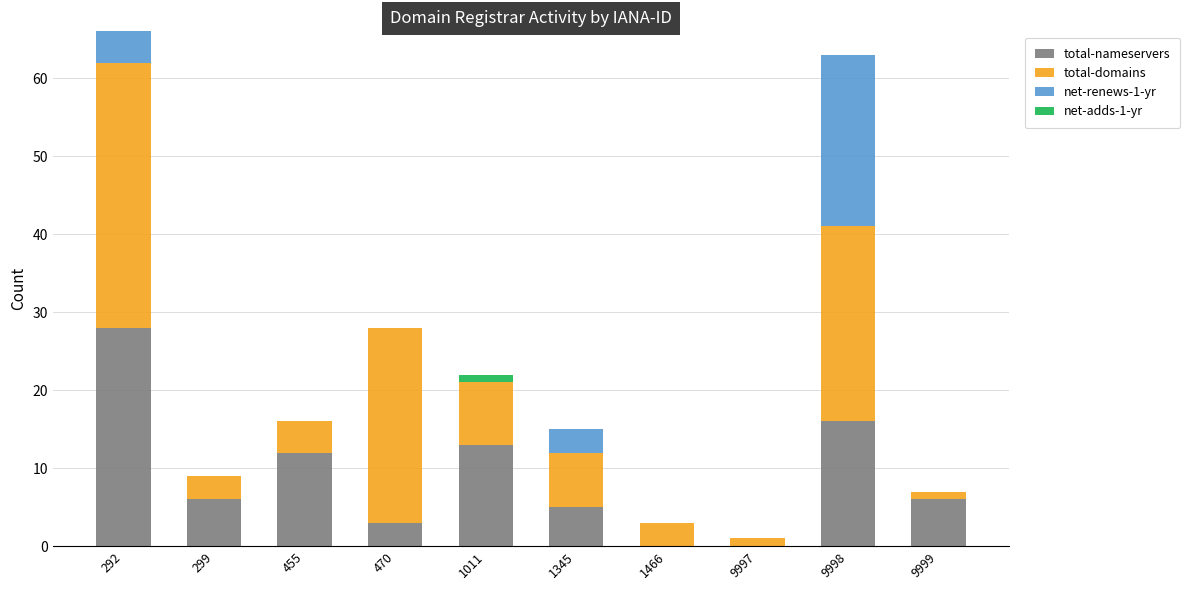

True or false: total-nameservers has a value of 19 at 455.

False